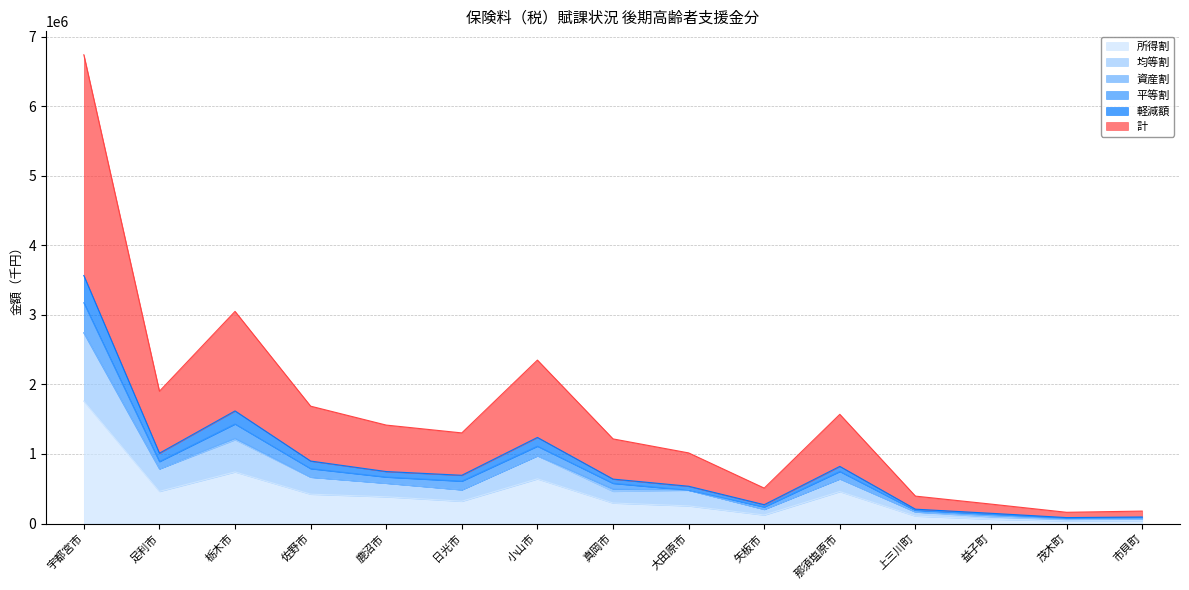

The 計 series shows 18481 at 茂木町. True or false?

False